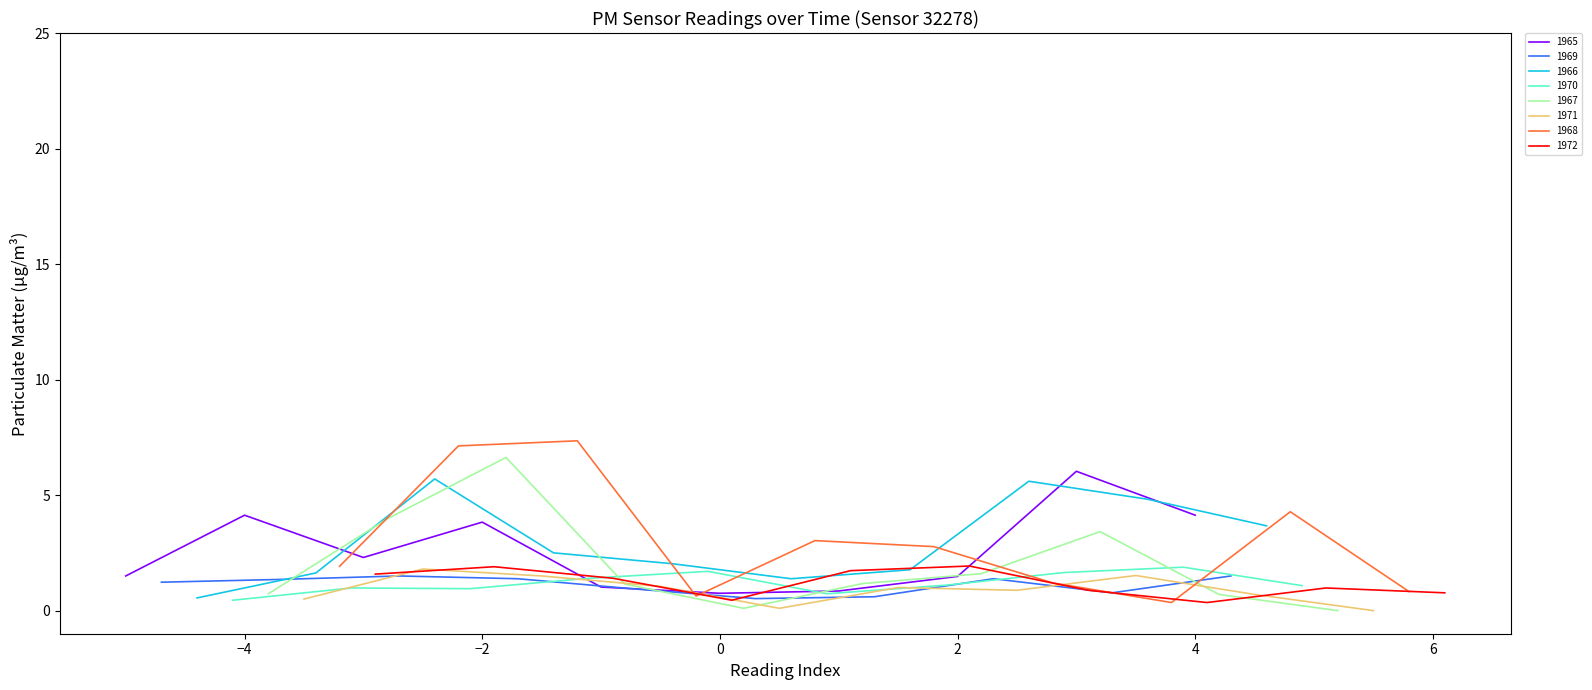

Is this an area chart (filled region under the line)?

No